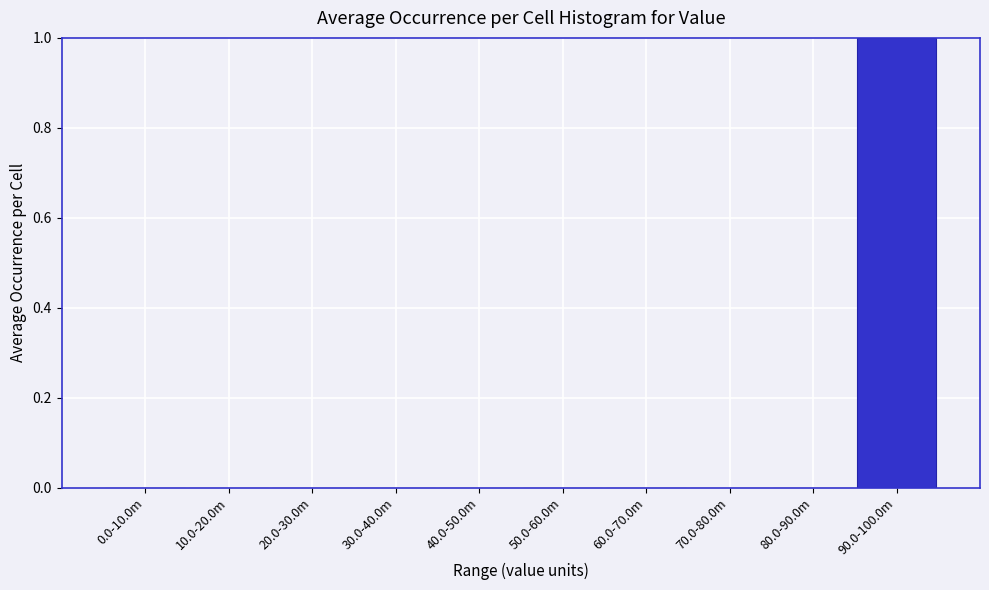

Reading left to right, list all the values displayed in this chart.

0.0-10.0m=0	10.0-20.0m=0	20.0-30.0m=0	30.0-40.0m=0	40.0-50.0m=0	50.0-60.0m=0	60.0-70.0m=0	70.0-80.0m=0	80.0-90.0m=0	90.0-100.0m=1